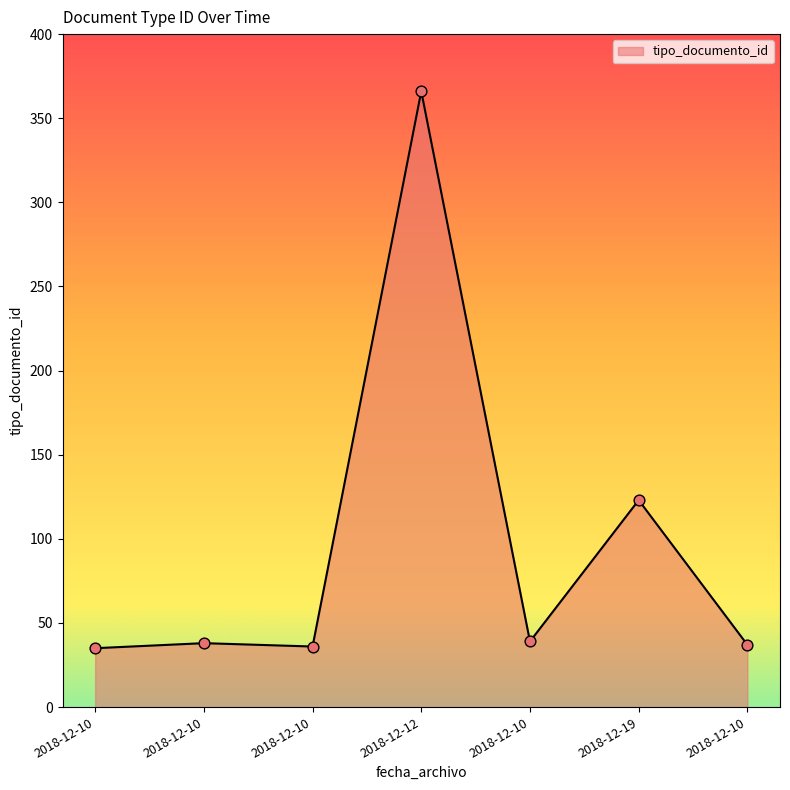

What is the change in value from 2018-12-12 to 2018-12-19?

-243